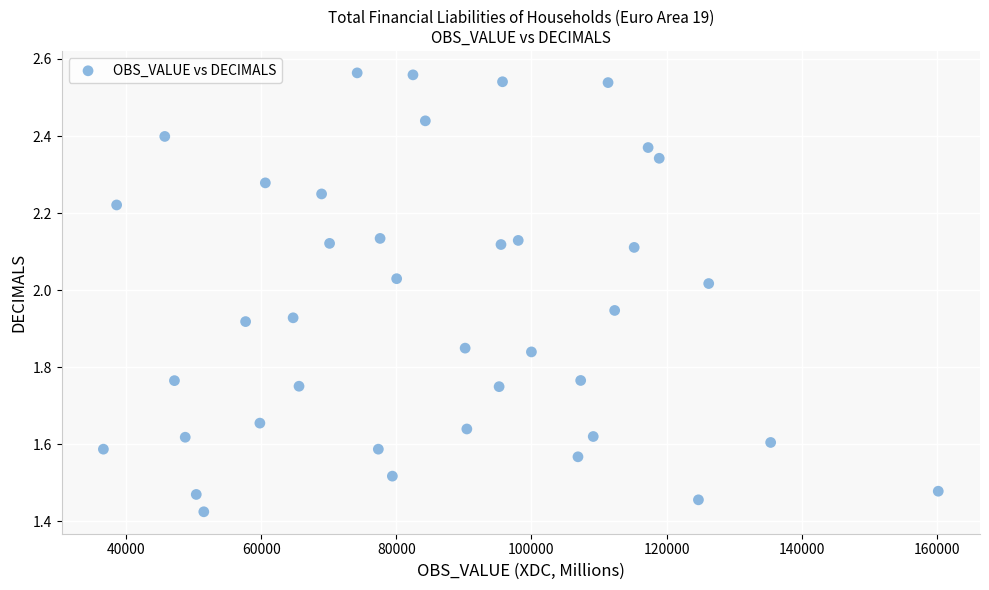

What is the range of Y values (max minus min)?

1.1